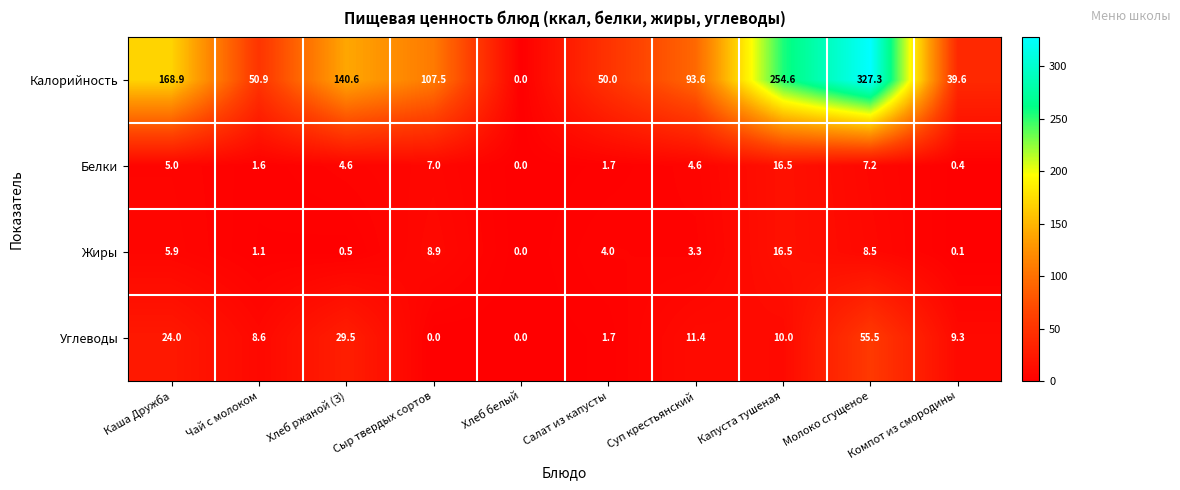

Which category has the highest value in the Жиры series?

Капуста тушеная